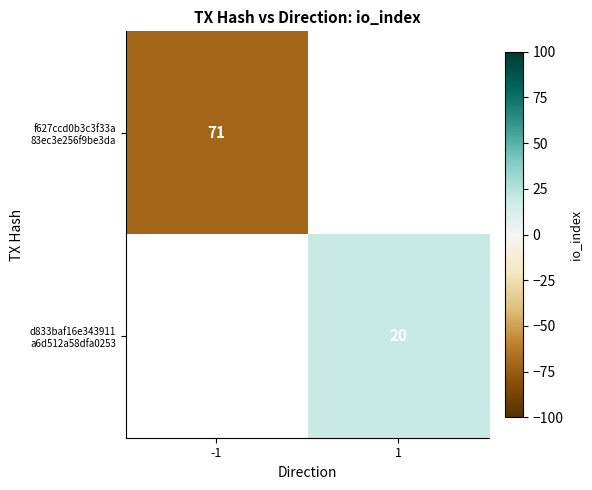

Rank the series by their maximum value, from highest to lowest.

f627ccd0b3c3f33a 83ec3e256f9be3da, d833baf16e343911 a6d512a58dfa0253